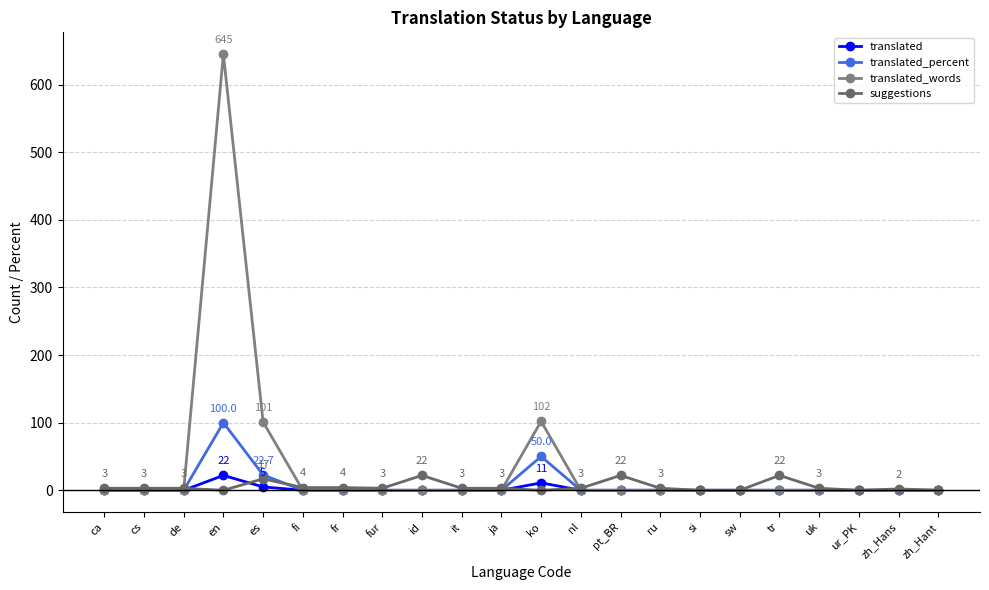

True or false: translated_percent has more than 2 points higher than both neighbors.

False